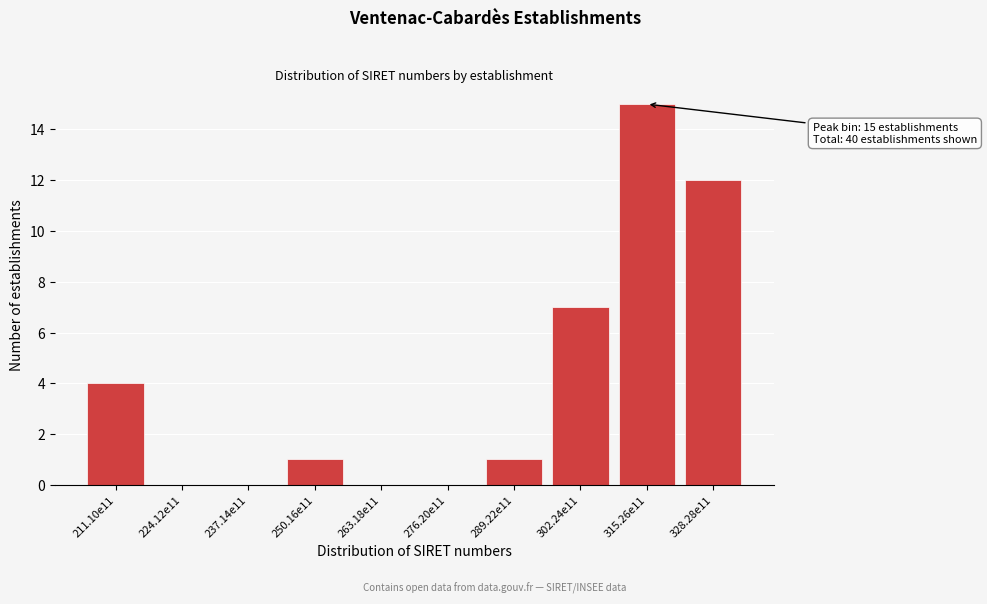

Reading left to right, extract all data points from this chart.

211.10e11=4	224.12e11=0	237.14e11=0	250.16e11=1	263.18e11=0	276.20e11=0	289.22e11=1	302.24e11=7	315.26e11=15	328.28e11=12